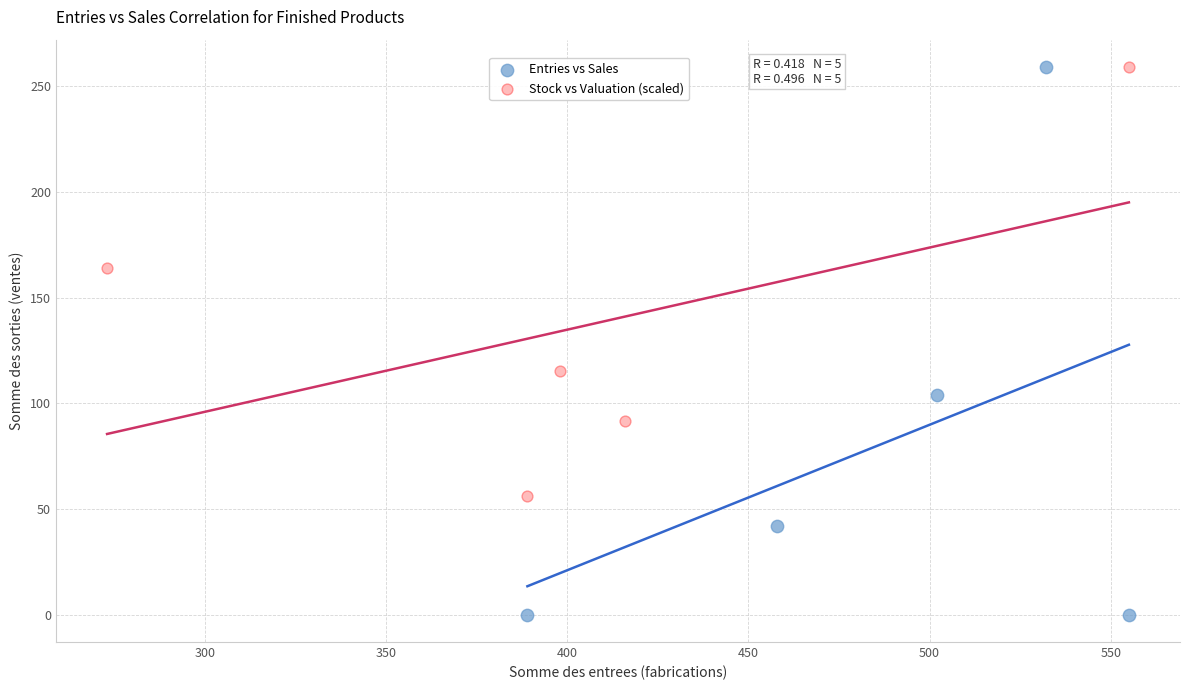

Which series has the largest Y range (max minus min)?

Entries vs Sales